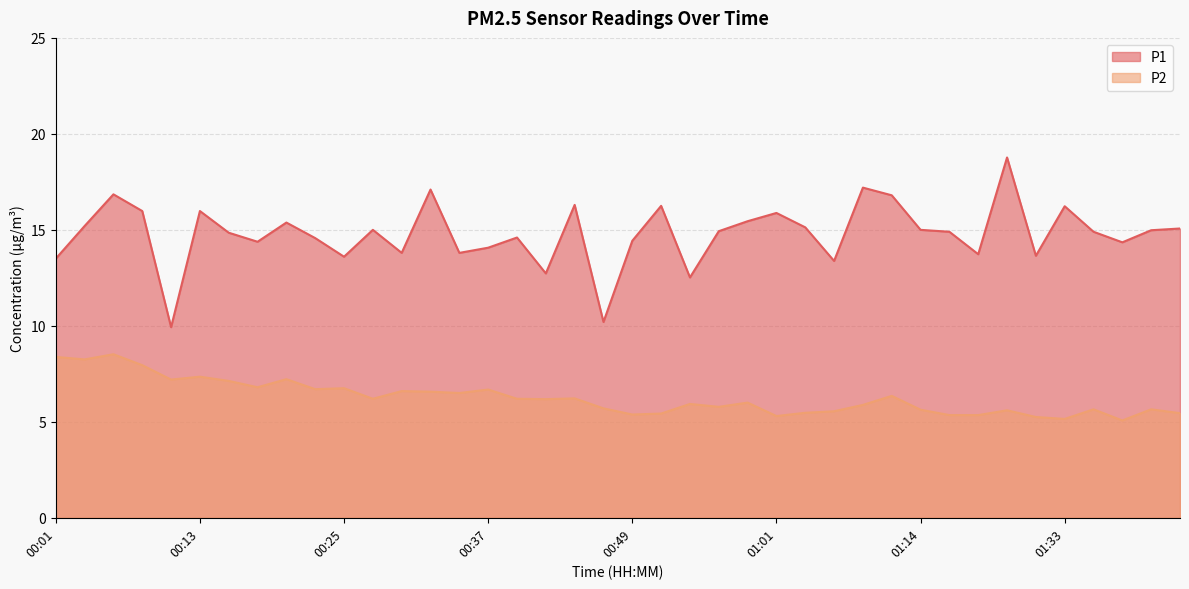

What are all the series names shown in the legend?

P1, P2